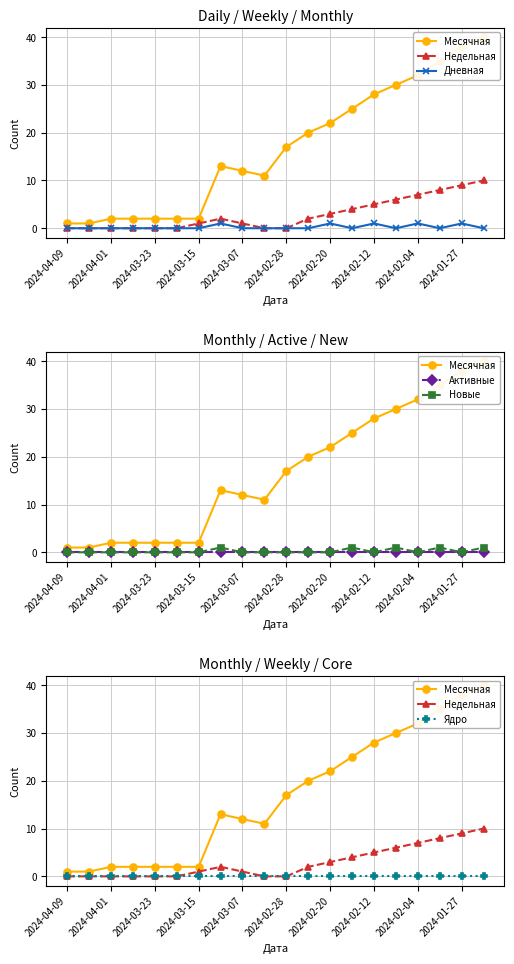

Rank the series by their maximum value, from highest to lowest.

Месячная, Недельная, Дневная, Новые, Активные, Ядро